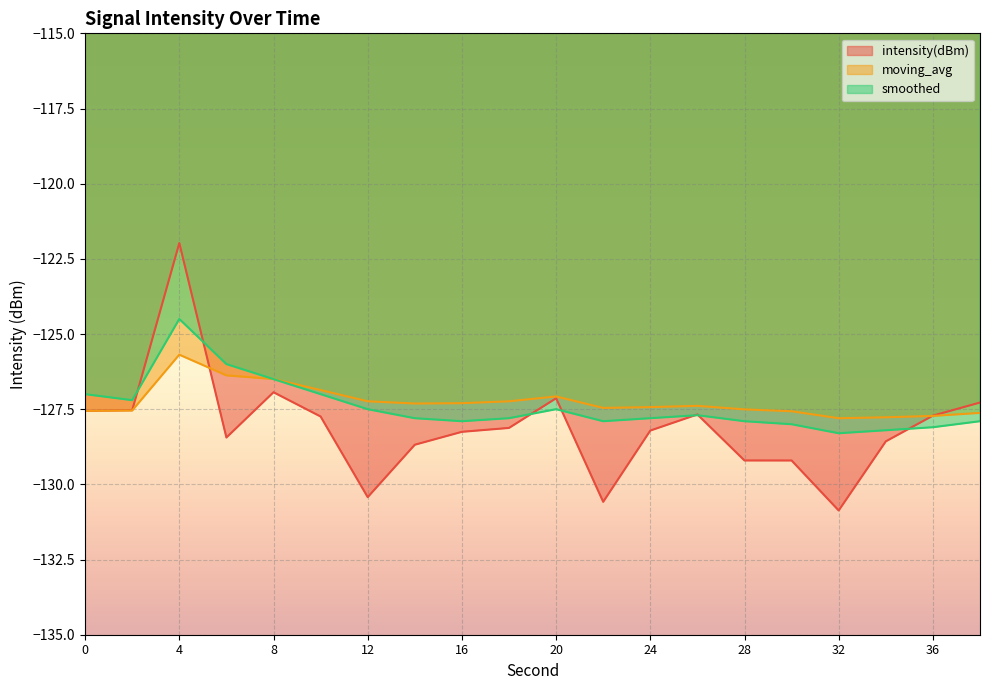

Which series changed the most between 14 and 38?

intensity(dBm)